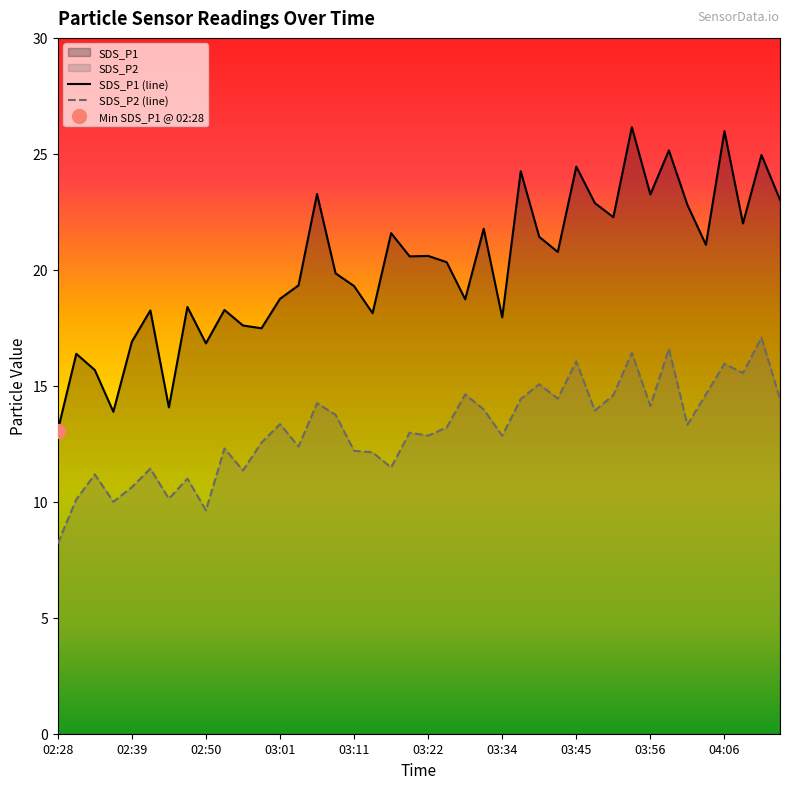

True or false: SDS_P2 (line) has a value of 12.8 at 03:22.

True